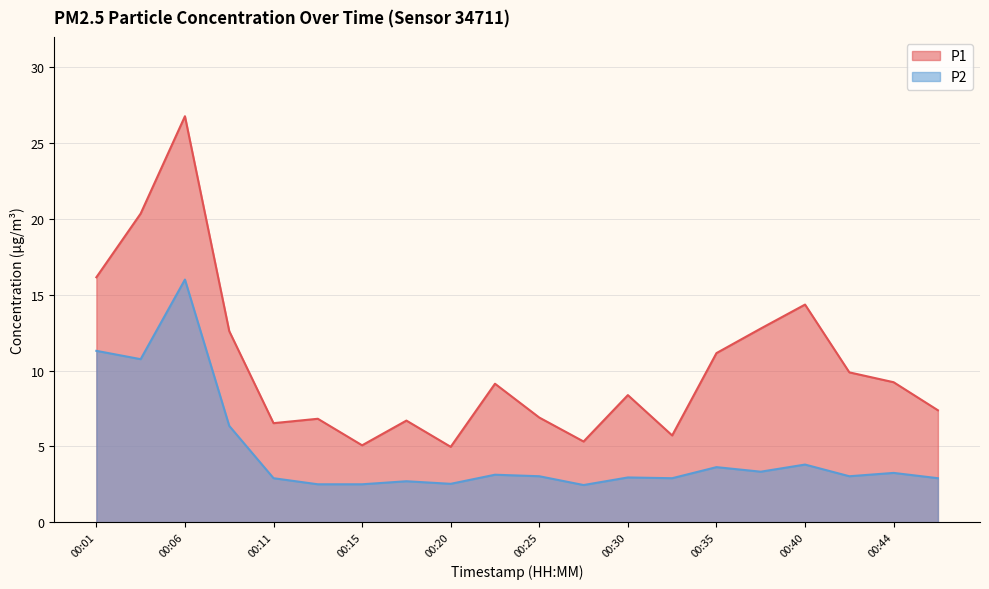

Which label corresponds to the smallest value in the chart?

00:28